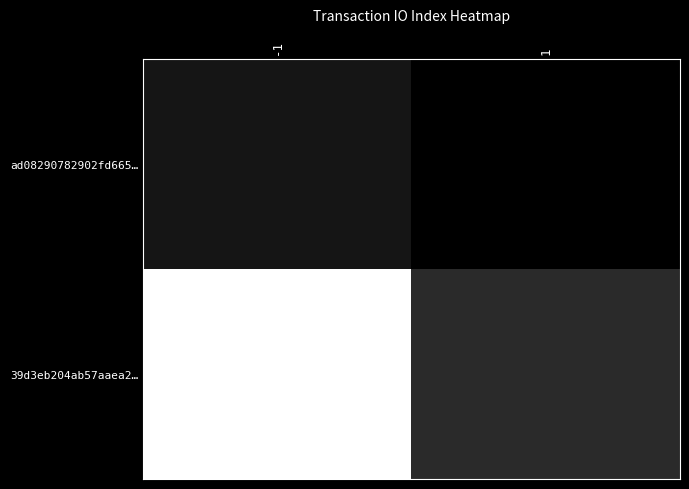

Rank the series by their maximum value, from lowest to highest.

ad08290782902fd665…, 39d3eb204ab57aaea2…